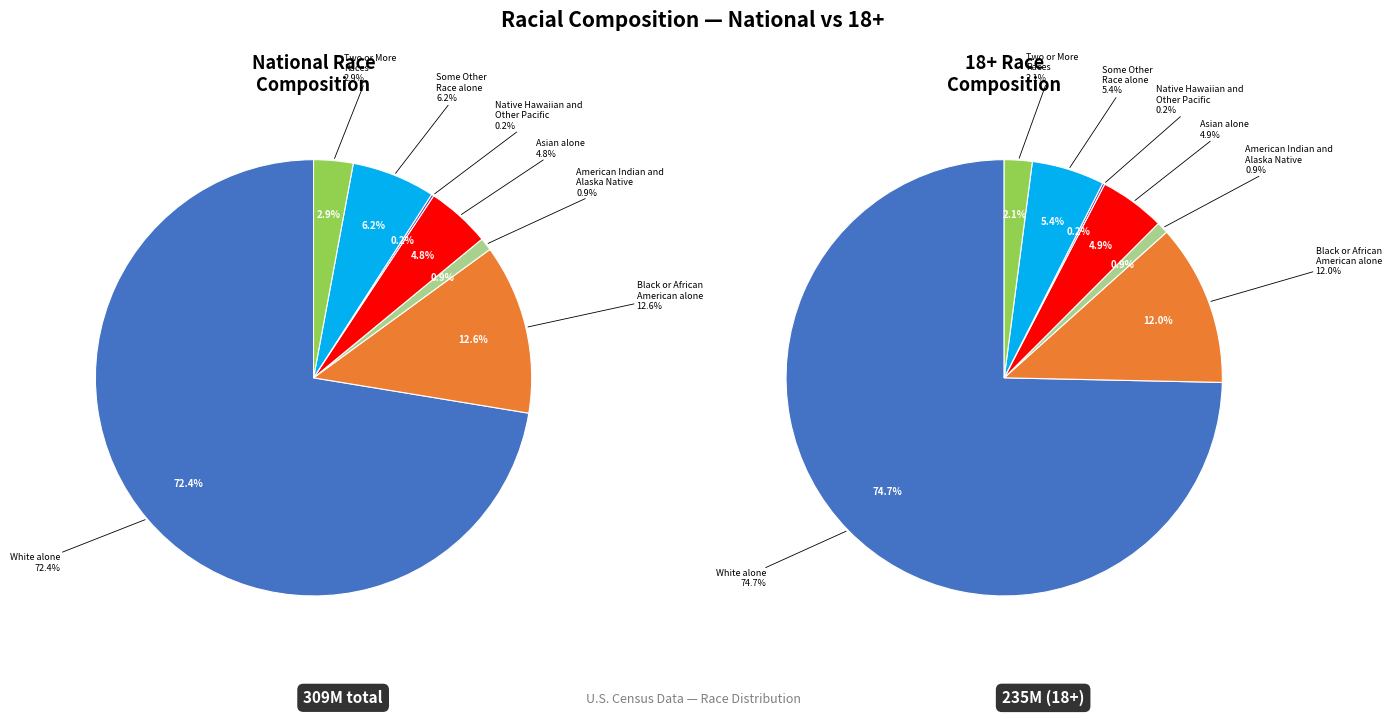

Which slice is the smallest?

Native Hawaiian and Other Pacific